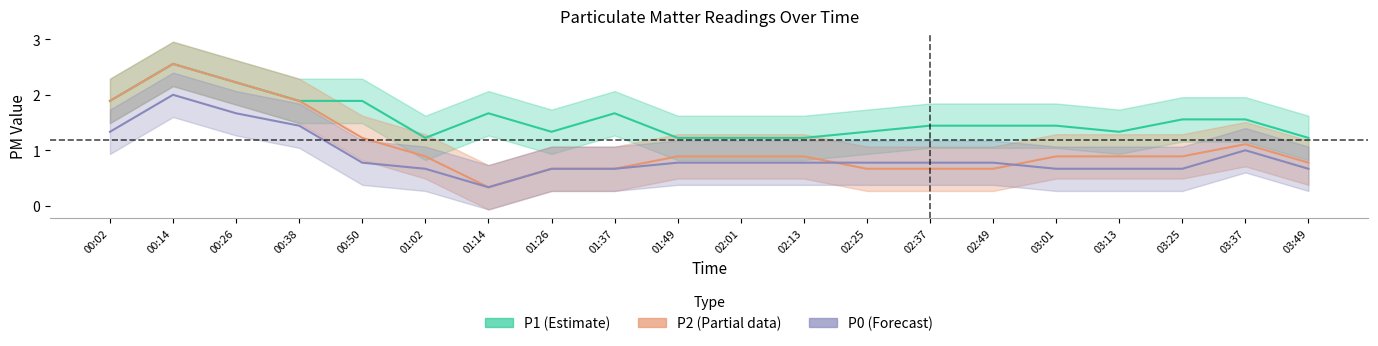

What value does the P1 series have at 01:49?

1.2